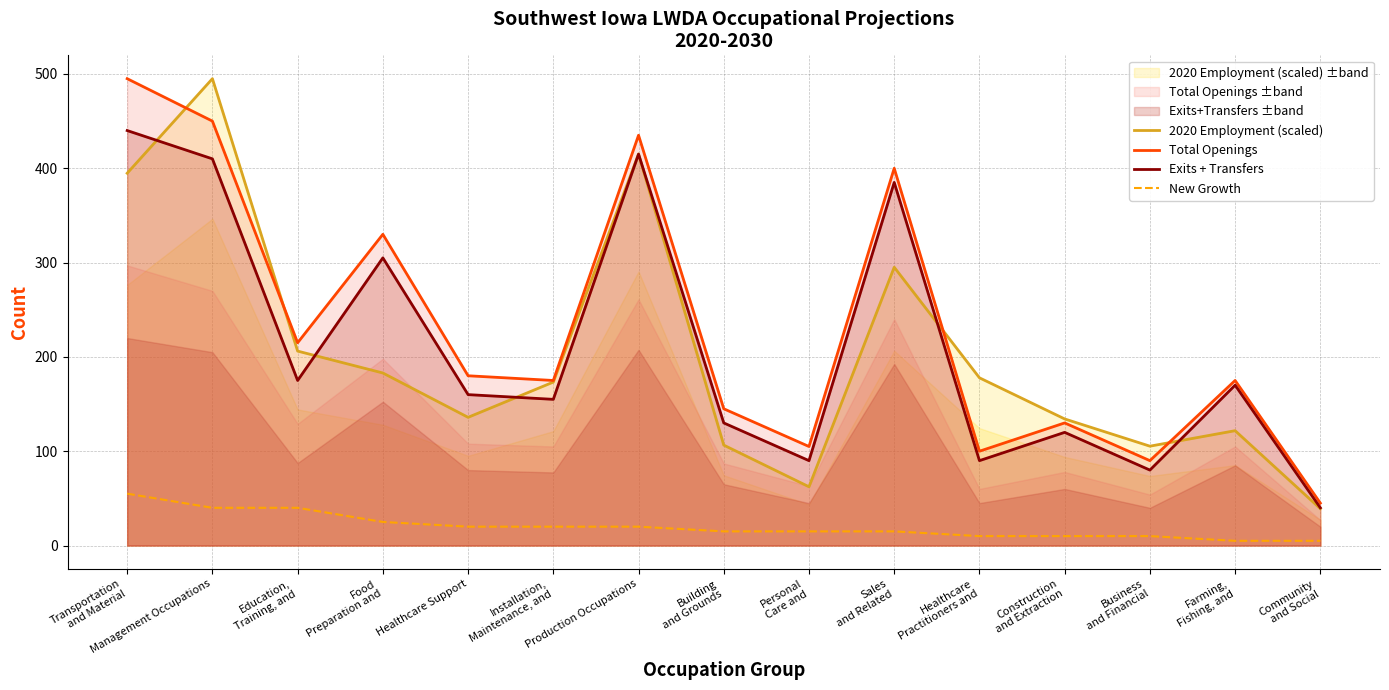

What is the difference between the second highest and second lowest values in the Exits + Transfers series?

335.0